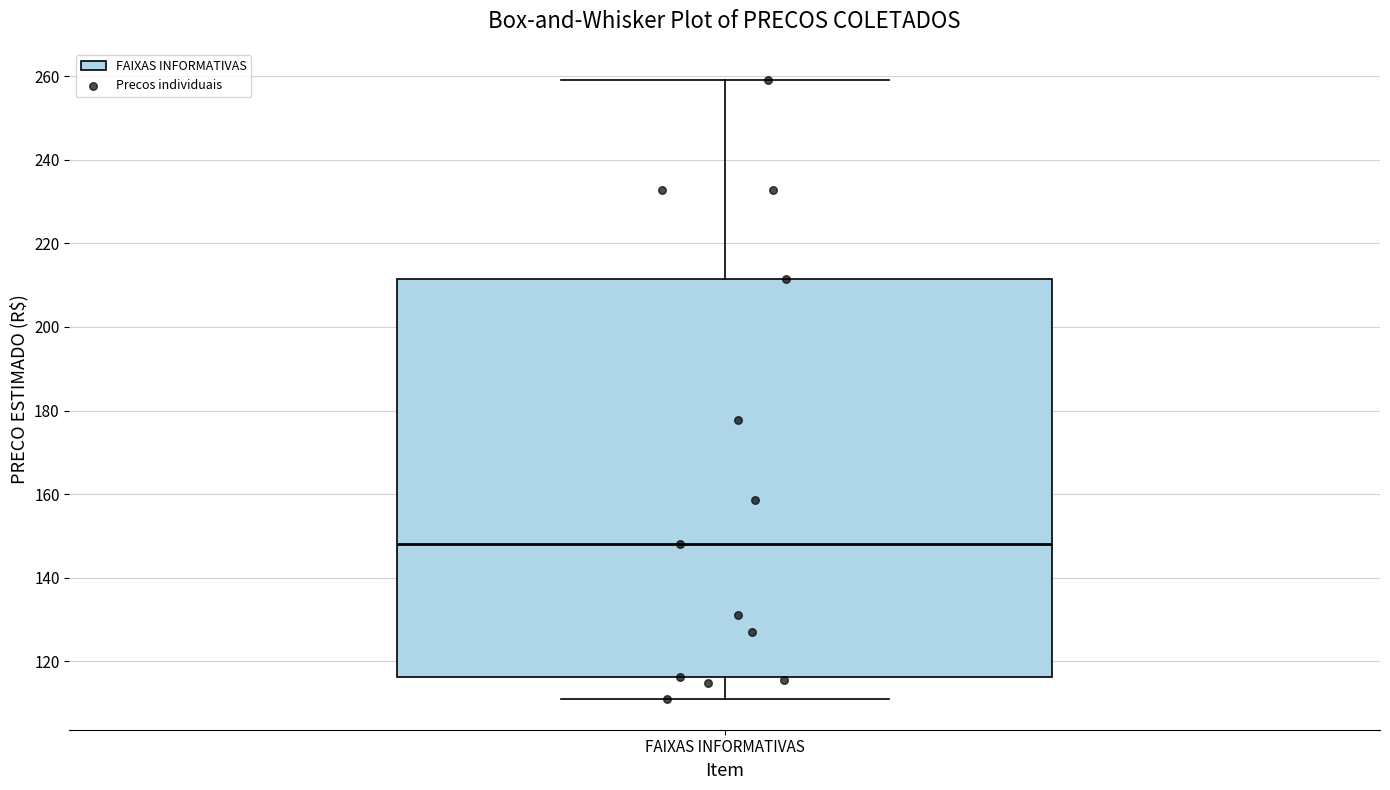

Where does the median line of the box for FAIXAS INFORMATIVAS sit on the y-axis? The values are not printed on the chart, so give them approximately, as read against the axis.

148